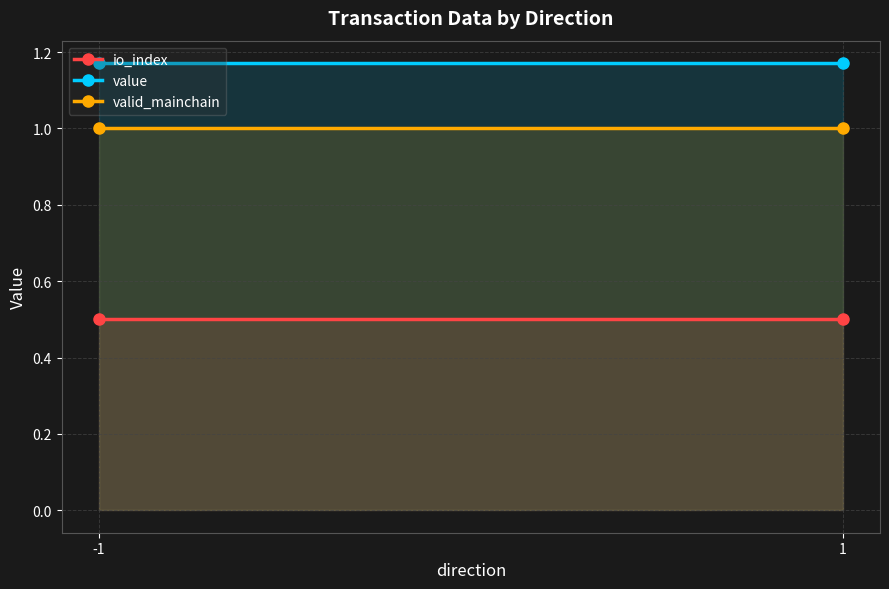

Is the value of valid_mainchain at -1 greater than the value of value at -1?

No